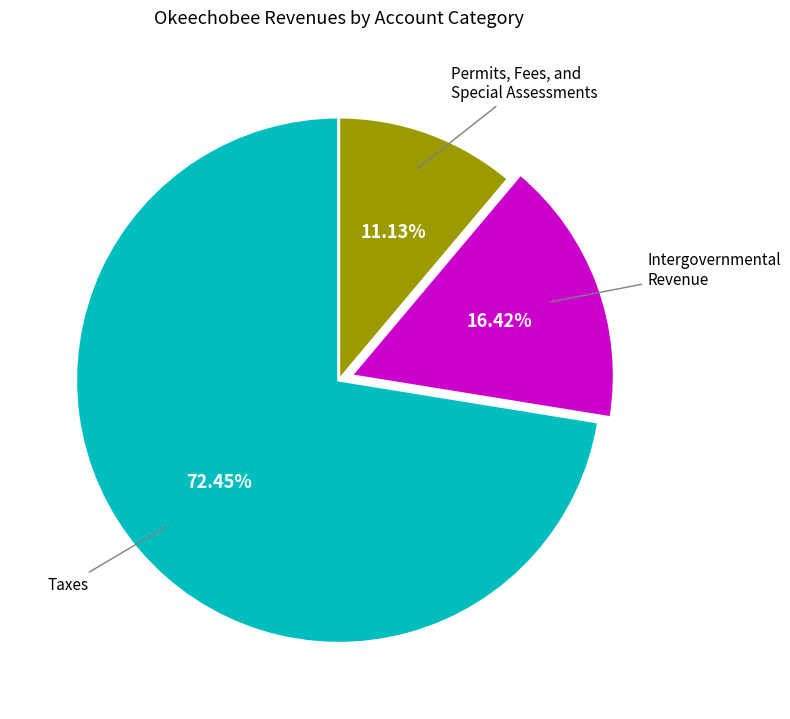

Is there any slice that represents more than half of the pie?

Yes